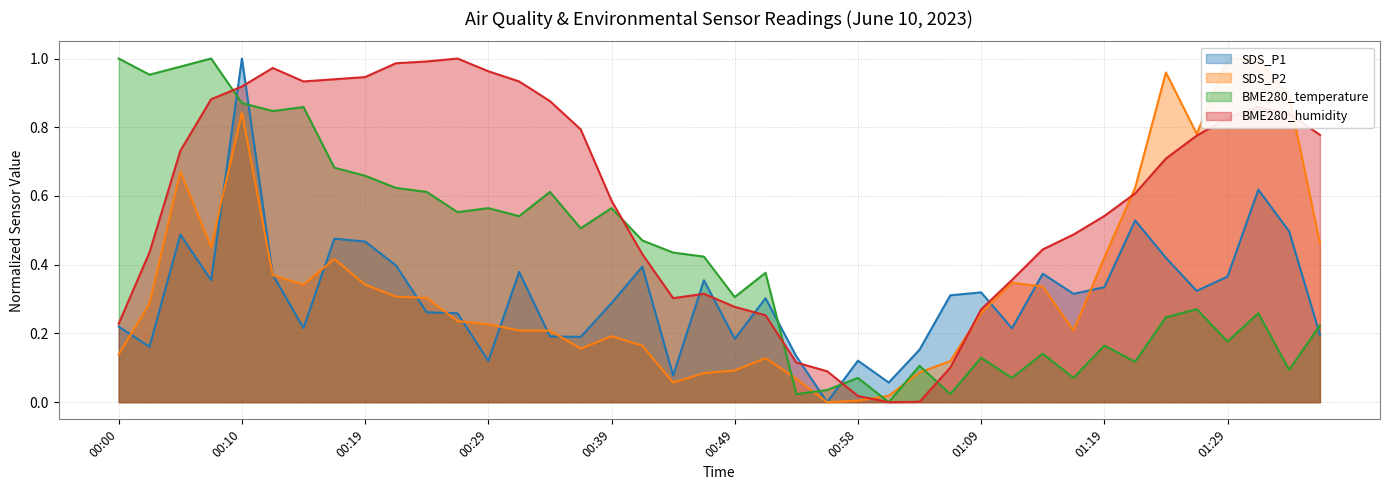

Does the chart have visible grid lines?

Yes